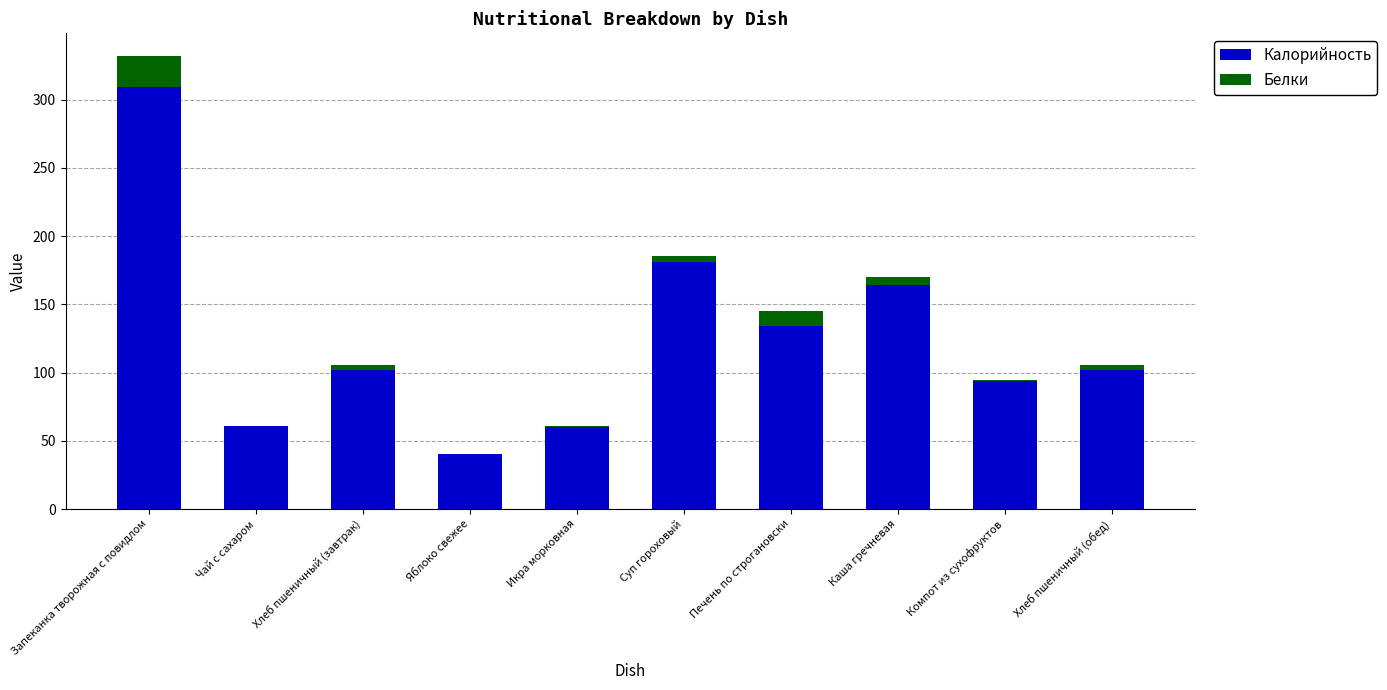

What is the sum of all Калорийность values?

1247.0